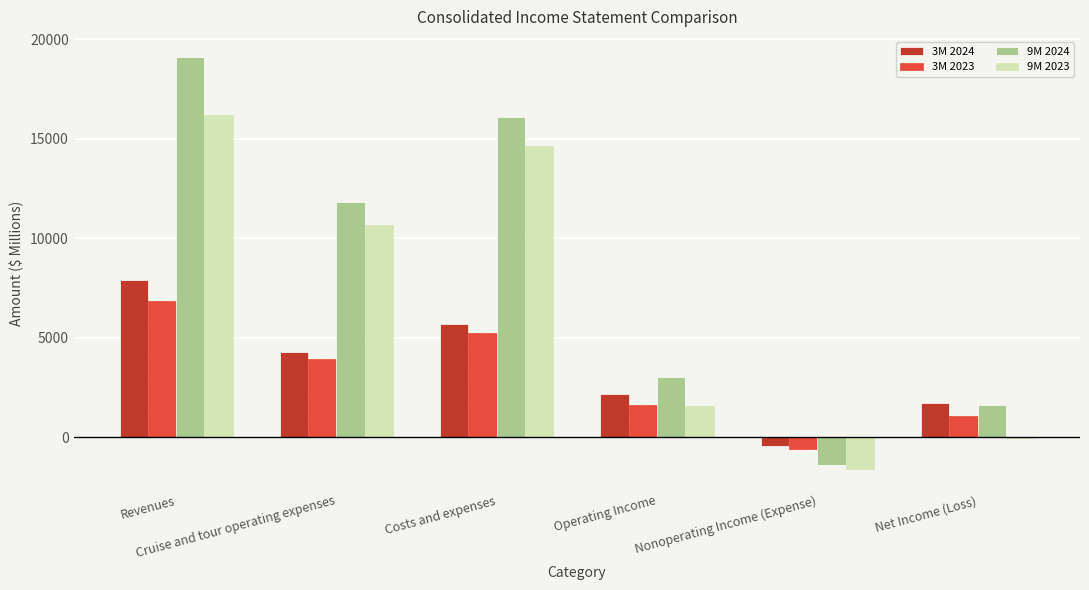

Which series has the largest total across all categories?

9M 2024